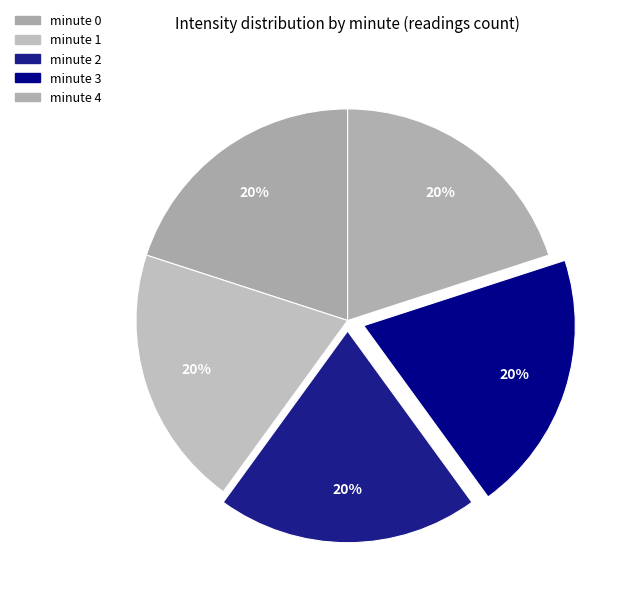

True or false: minute 2 accounts for 2% of the total.

False